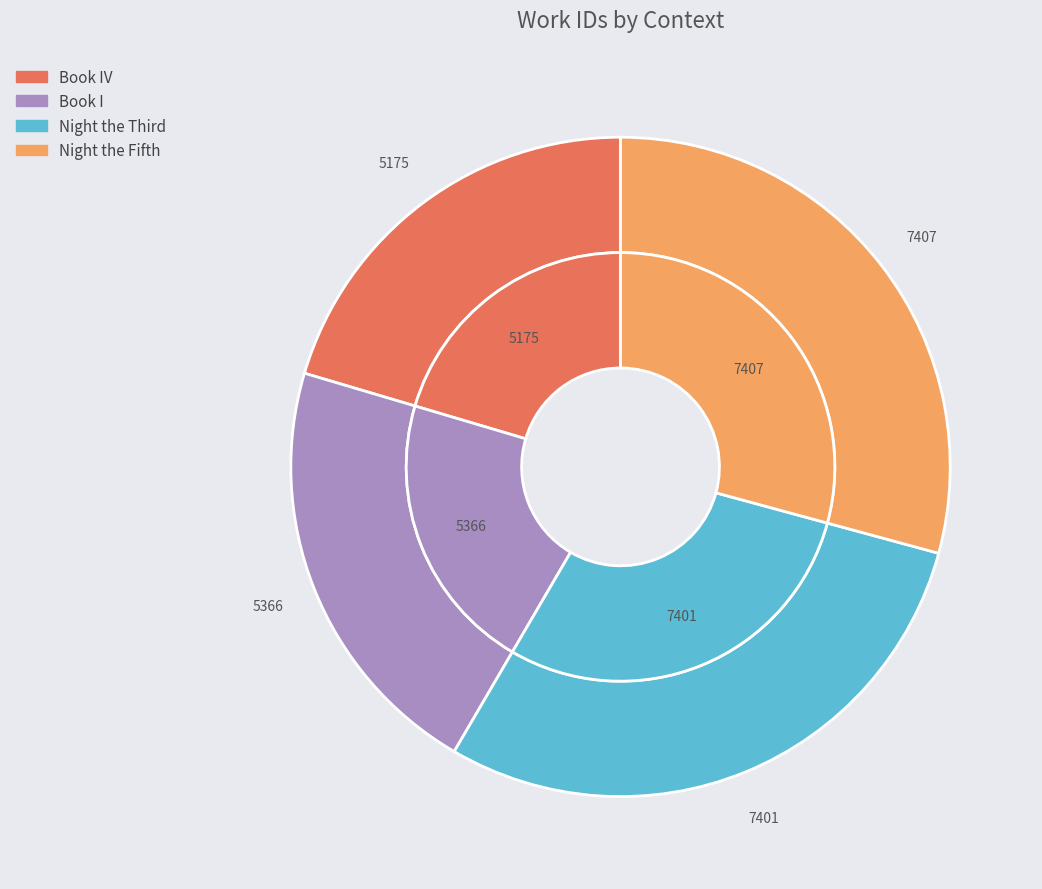

The Book I slice represents 21% of the pie. True or false?

True